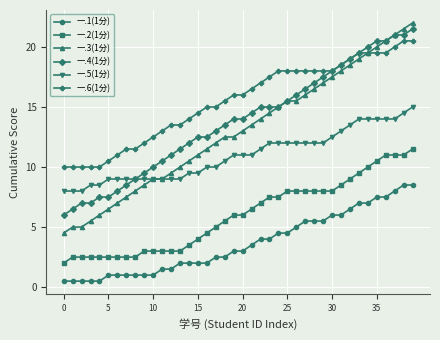

What is the difference between the second highest and second lowest values in the 一.3(1分) series?

16.5